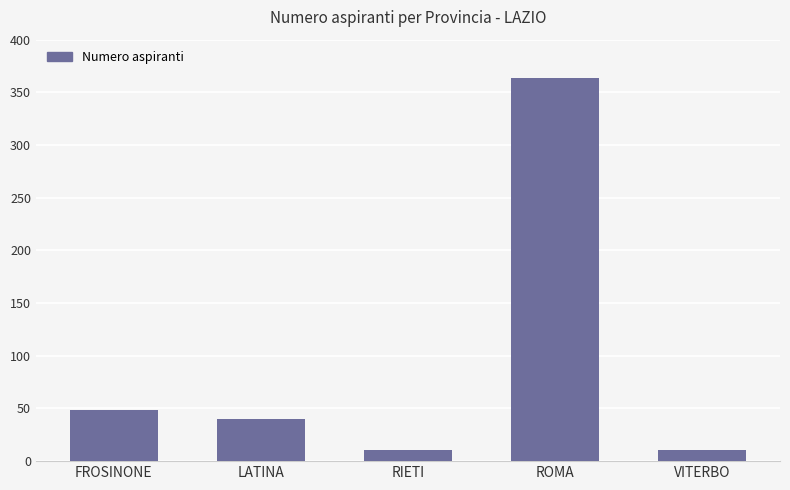

True or false: the data shows 11 at RIETI.

True